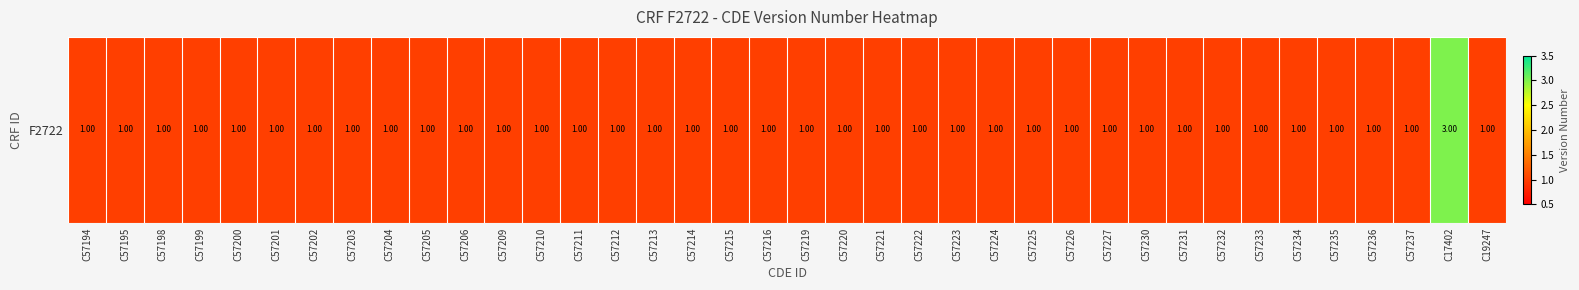

Rank the categories by value from highest to lowest.

C17402, C57194, C57195, C57198, C57199, C57200, C57201, C57202, C57203, C57204, C57205, C57206, C57209, C57210, C57211, C57212, C57213, C57214, C57215, C57216, C57219, C57220, C57221, C57222, C57223, C57224, C57225, C57226, C57227, C57230, C57231, C57232, C57233, C57234, C57235, C57236, C57237, C19247